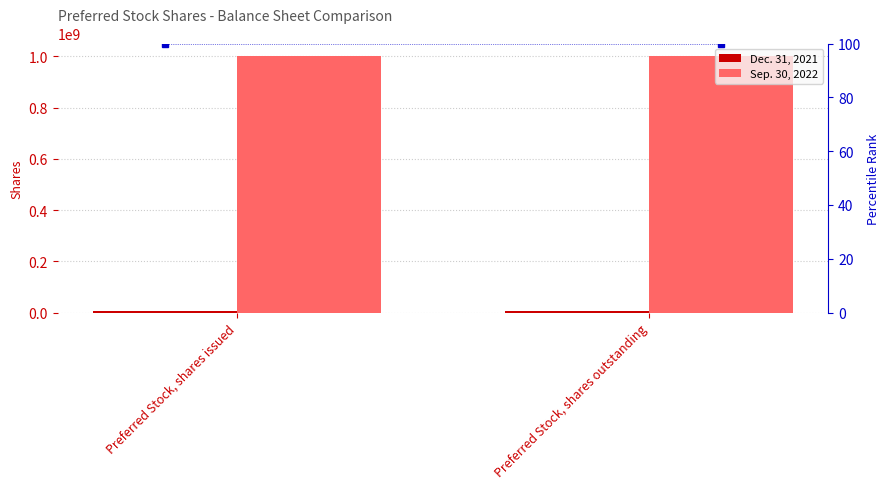

What is the label of the 1st bar from the right?

Preferred Stock, shares outstanding